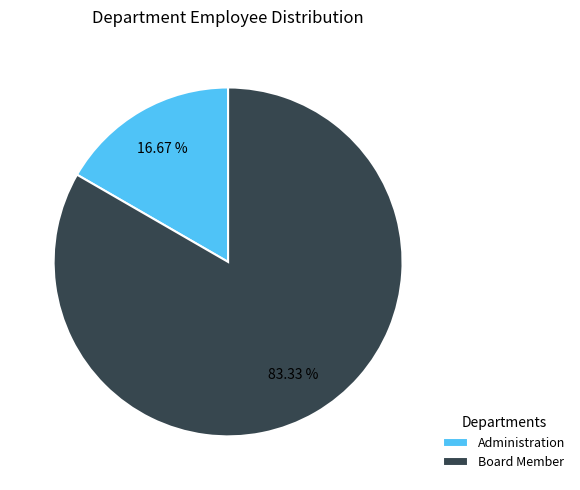

To the nearest percent, what is the difference between the Administration and Board Member slice percentages?

67%